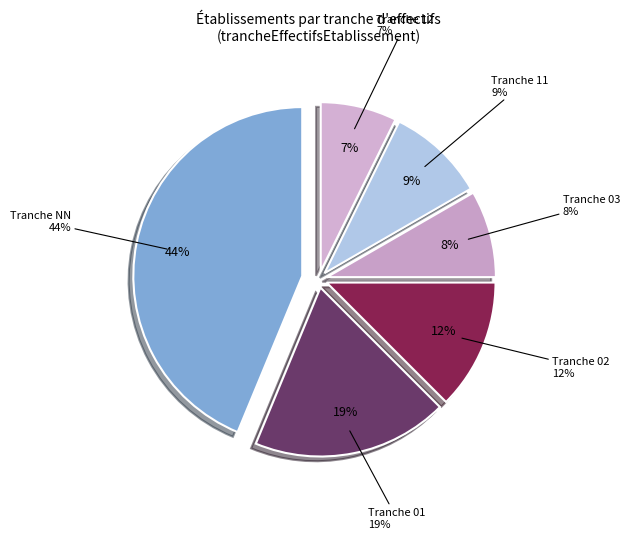

Which has a higher value, 03 or 1?

03